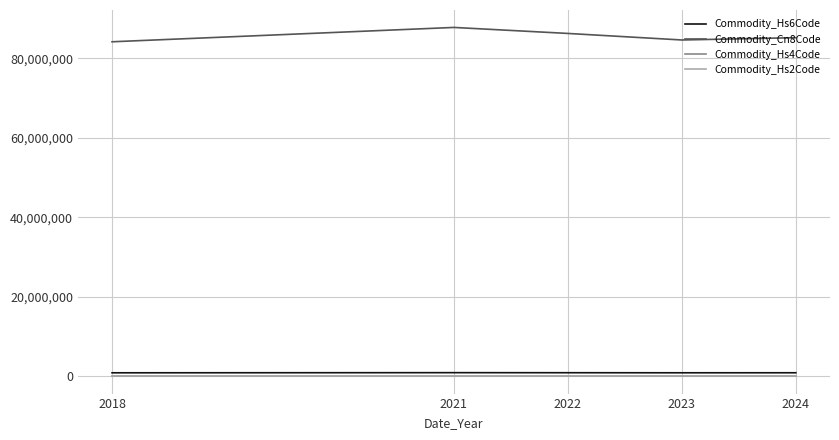

What is the difference between the highest and lowest values at 2018?

84131816.0